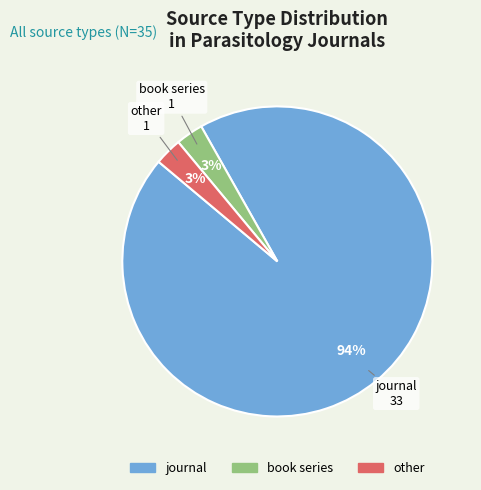

Combined, do other and journal account for over 50%?

Yes